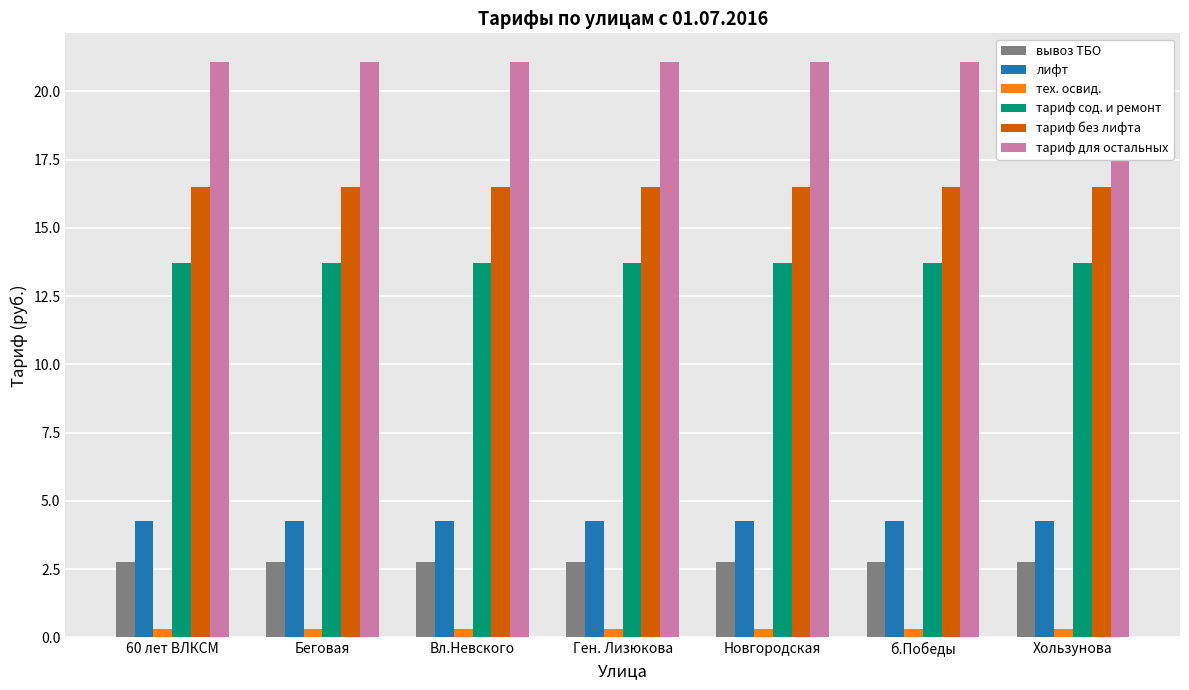

List the labels in order of вывоз ТБО value, smallest first.

60 лет ВЛКСМ, Беговая, Вл.Невского, Ген. Лизюкова, Новгородская, б.Победы, Хользунова